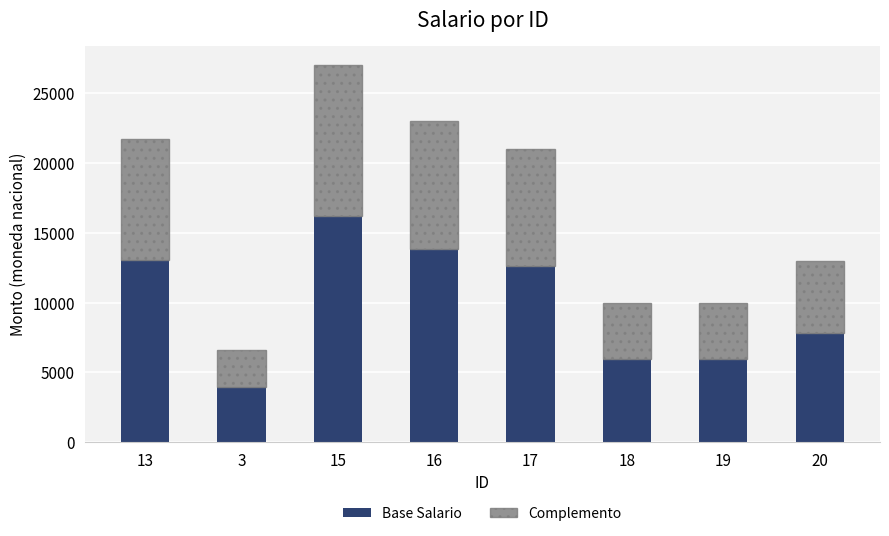

What is the minimum value for Base Salario?

3960.6